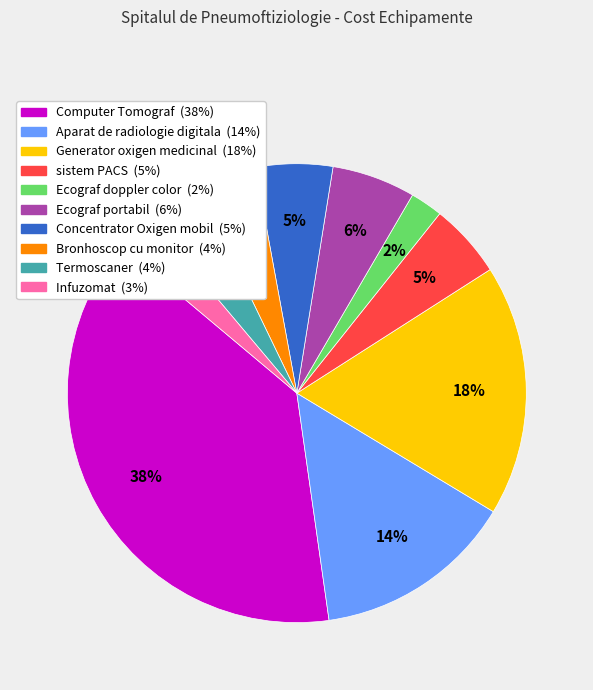

To the nearest percent, what is the average slice percentage?

10%